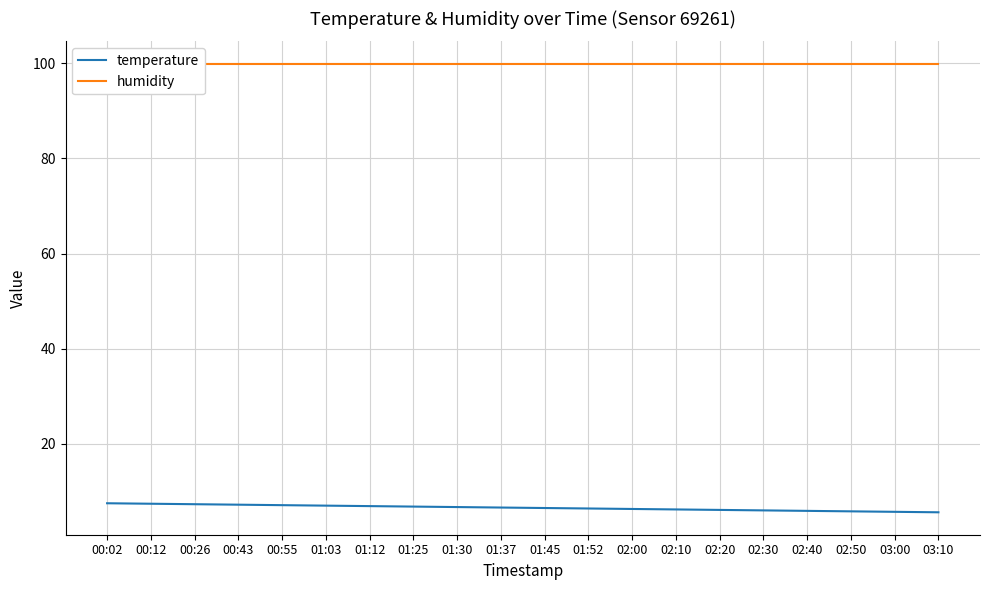

True or false: temperature and humidity cross at least once.

False